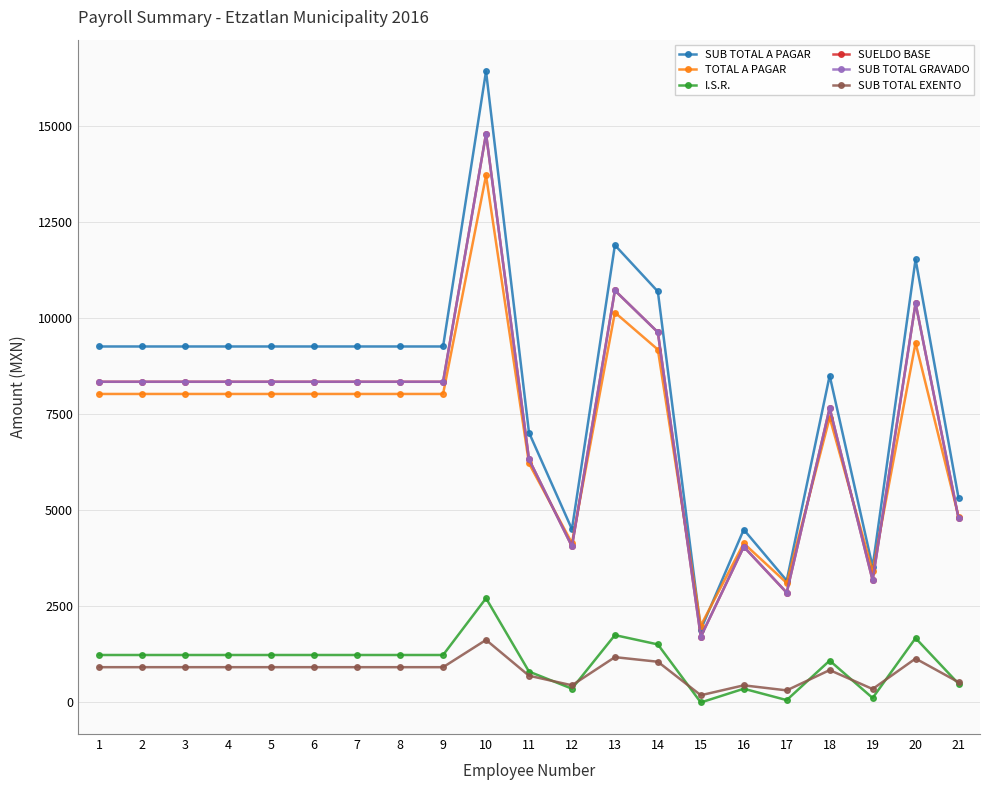

Does the chart have visible grid lines?

Yes